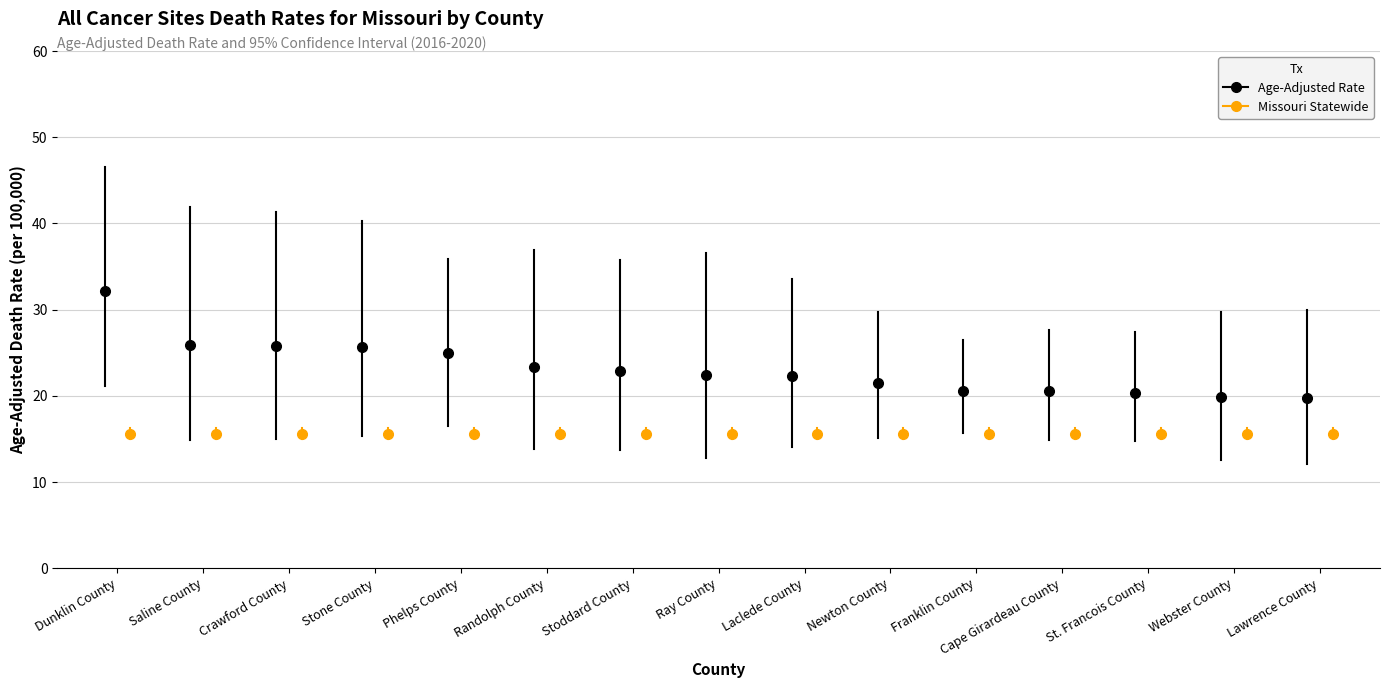

Is it true that Age-Adjusted Death Rate equals 41.7 at Stone County?

False